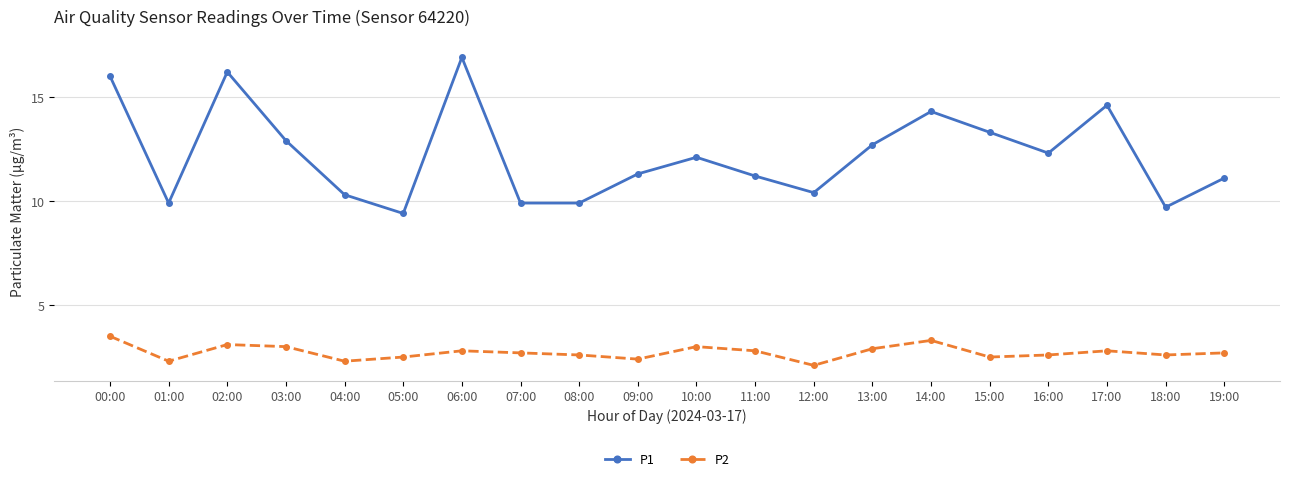

How many values in the P1 series are below 12?

10